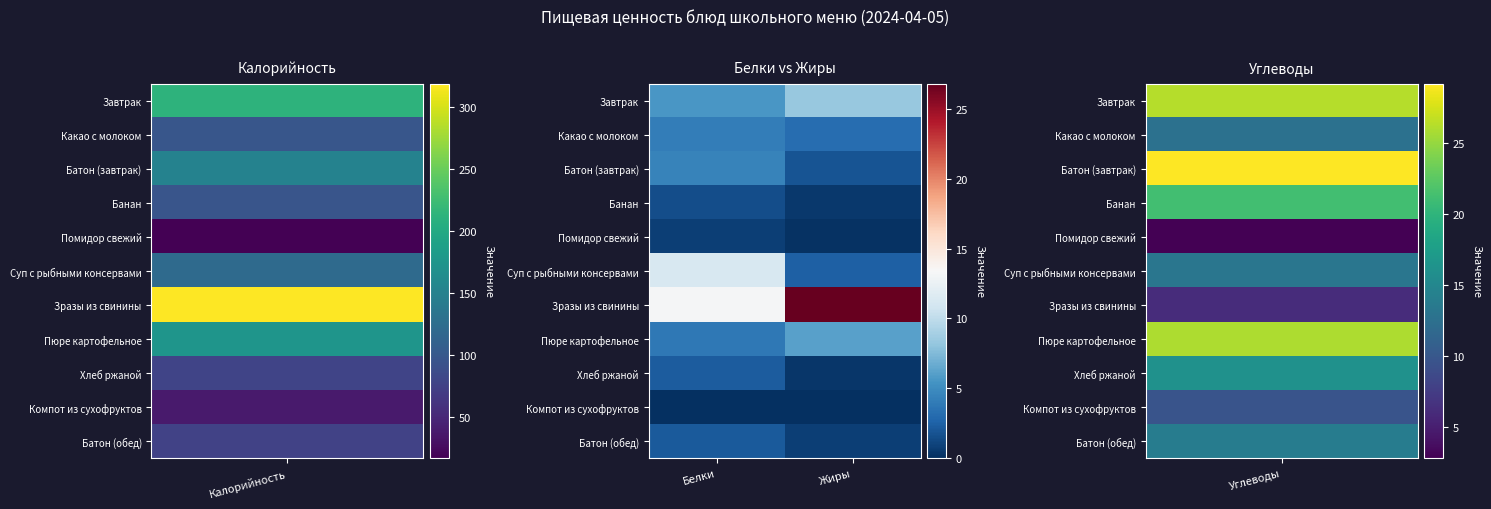

Which series has the widest spread of values?

Зразы из свинины